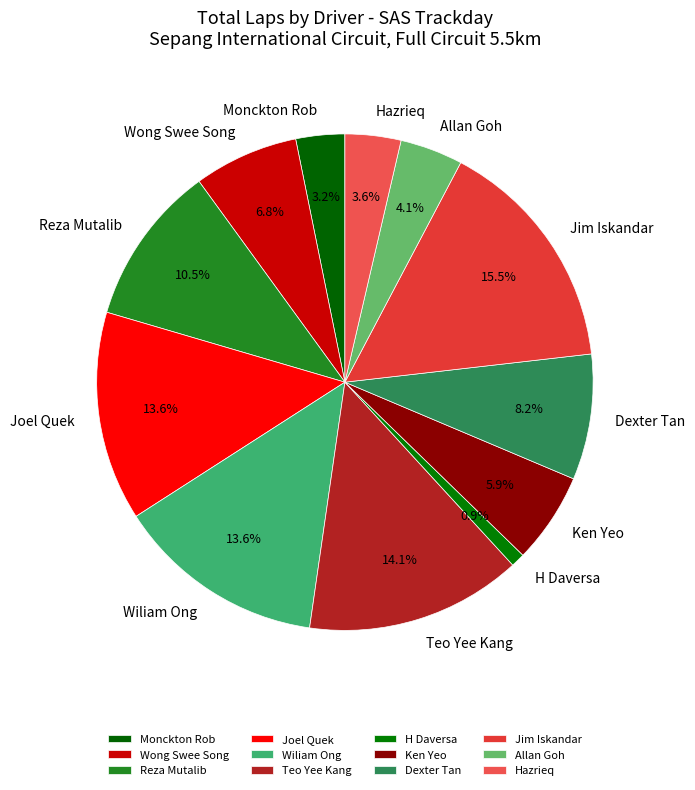

What is the ratio of the value at Teo Yee Kang to the value at Wong Swee Song?

2.1